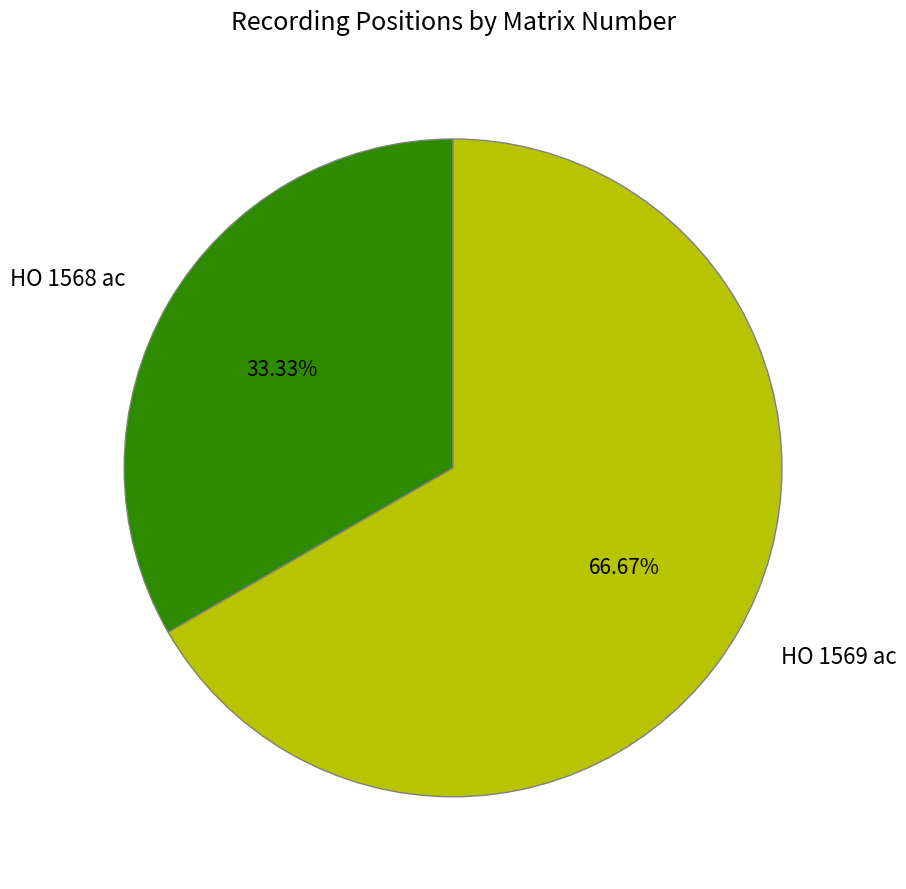

True or false: HO 1569 ac accounts for 67% of the total.

True